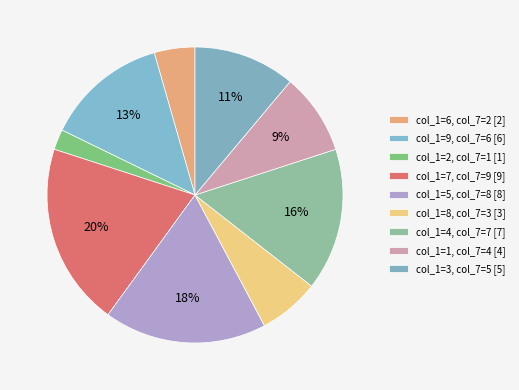

How many segments does this pie chart have?

9